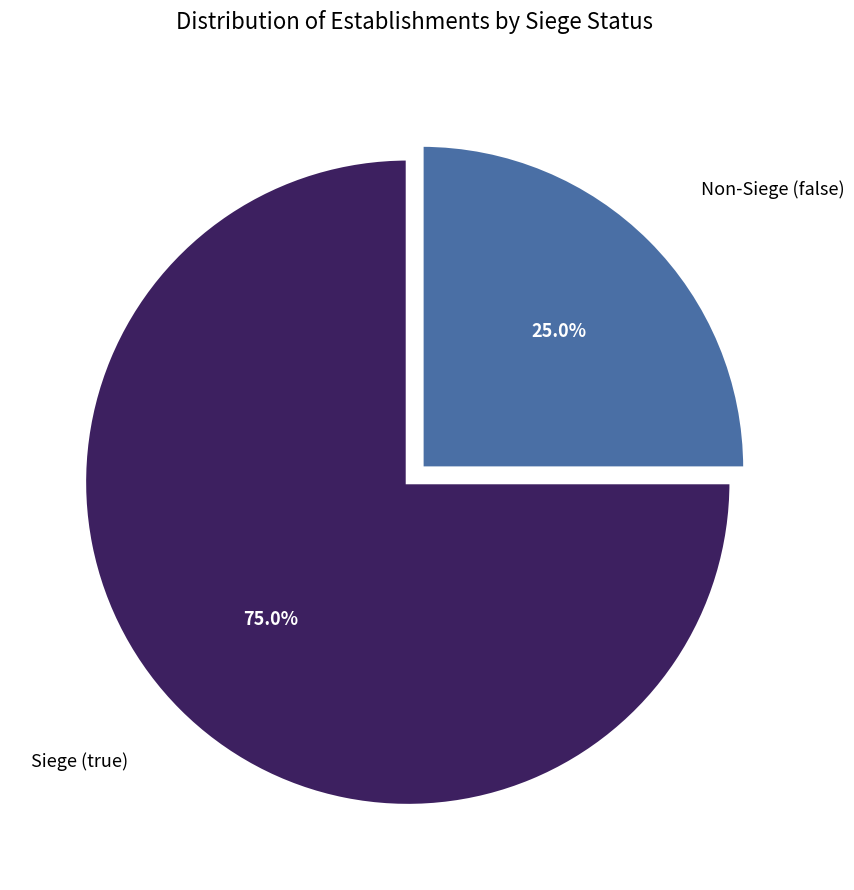

Is there any slice that represents more than half of the pie?

Yes